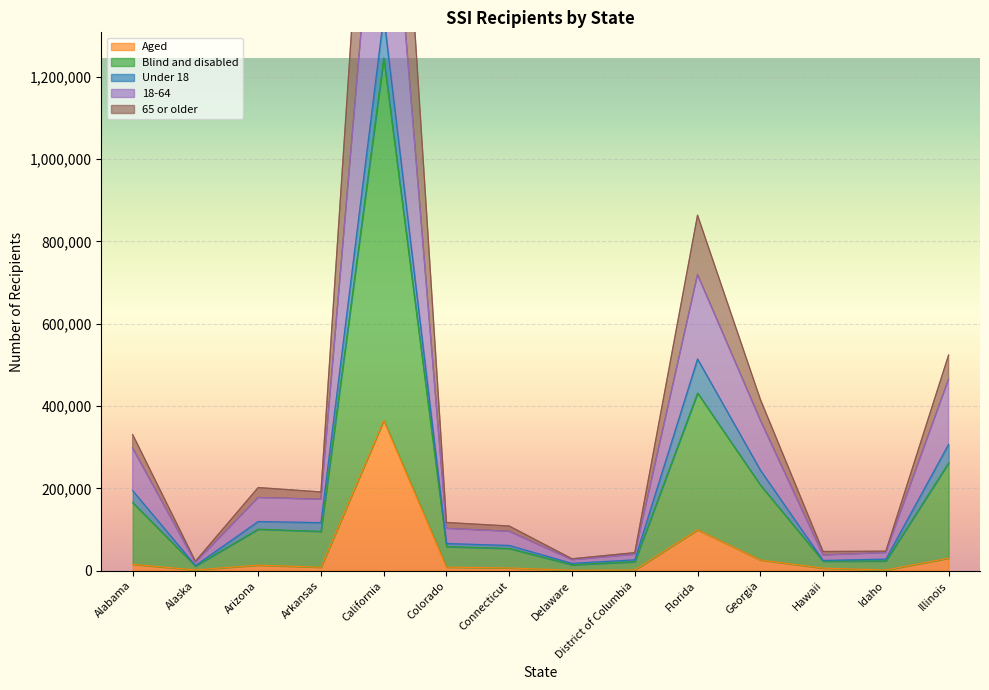

True or false: Blind and disabled has more than 2 points higher than both neighbors.

True